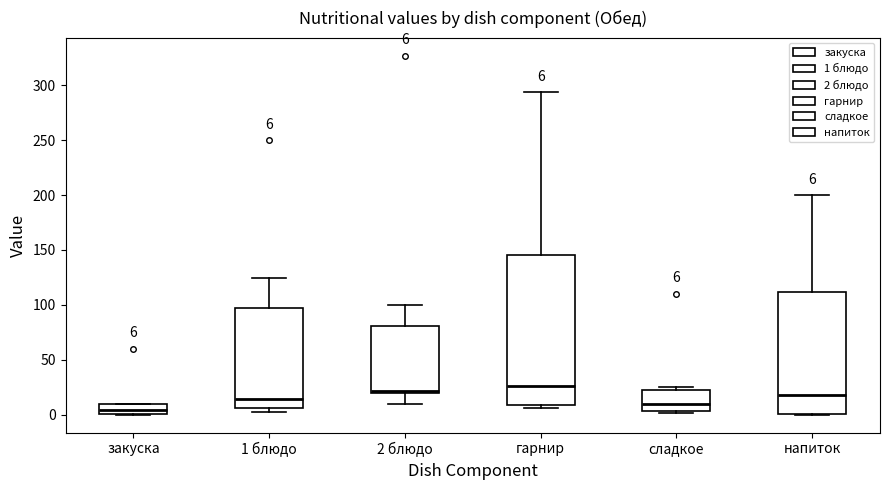

Which box is the tallest, from its lower edge to its upper edge?

гарнир